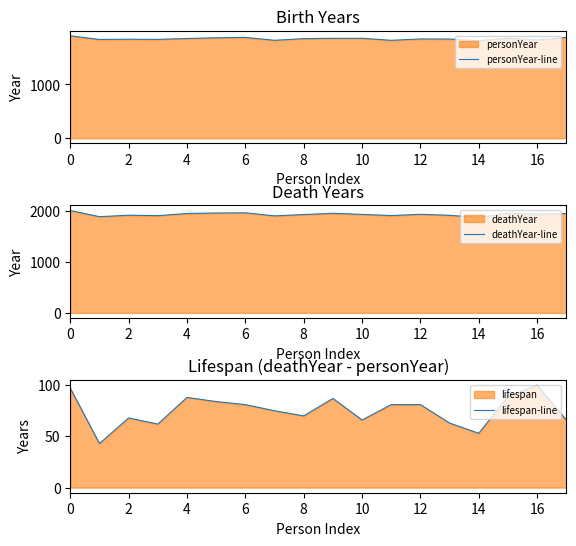

What is the sum of all deathYear-line values?

34632